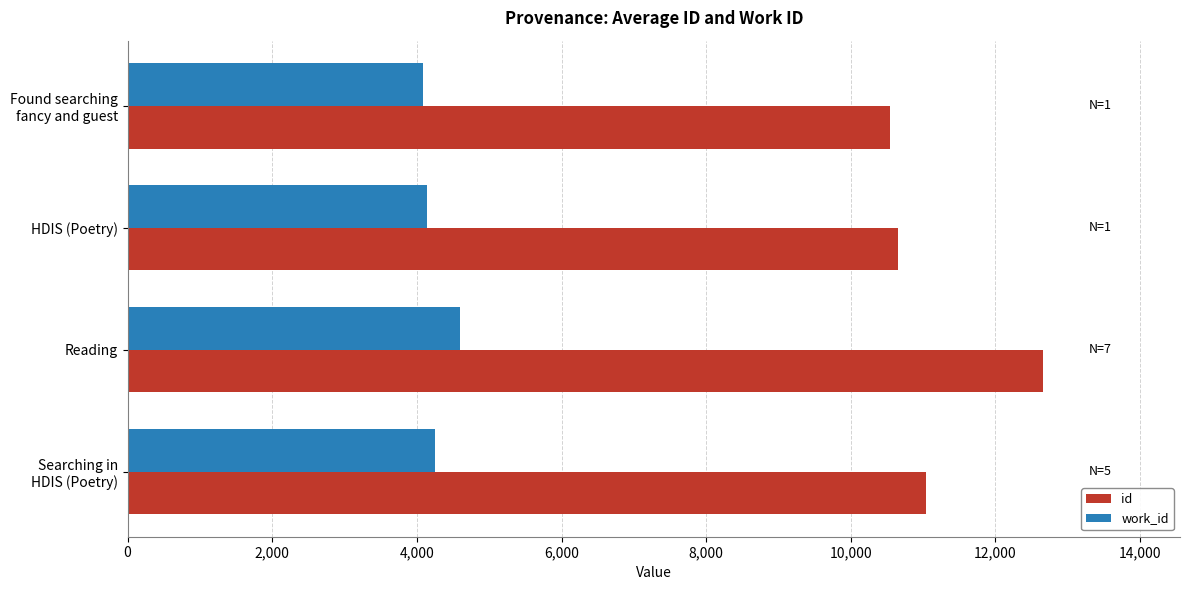

At which category is the sum across all series the highest?

Reading